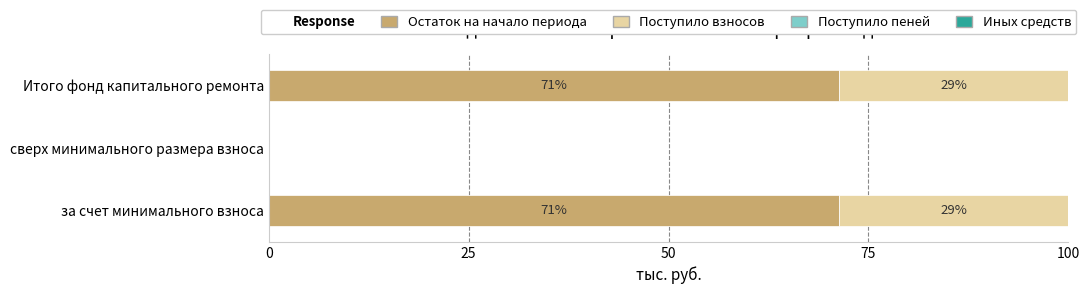

Count the number of categories in the chart.

3